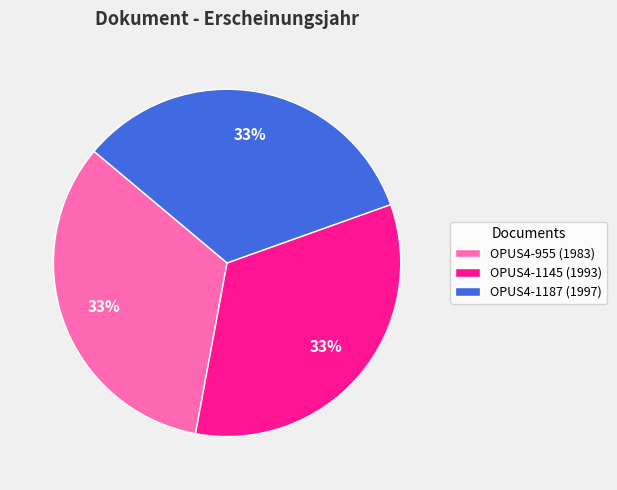

To the nearest percent, what portion does OPUS4-955 represent?

33%